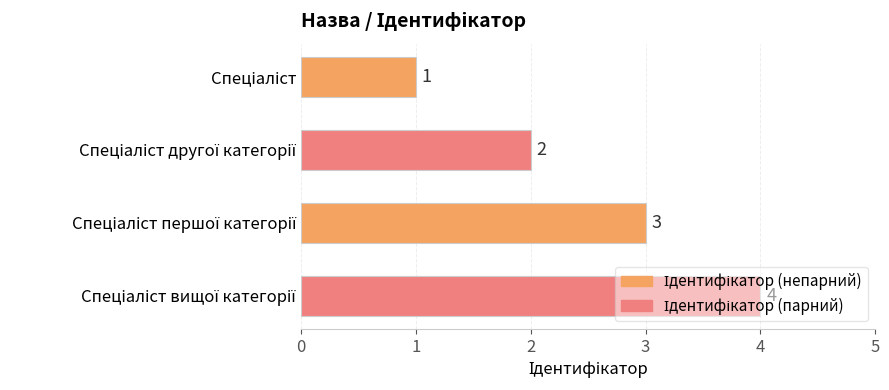

What is the sum of all values?

10